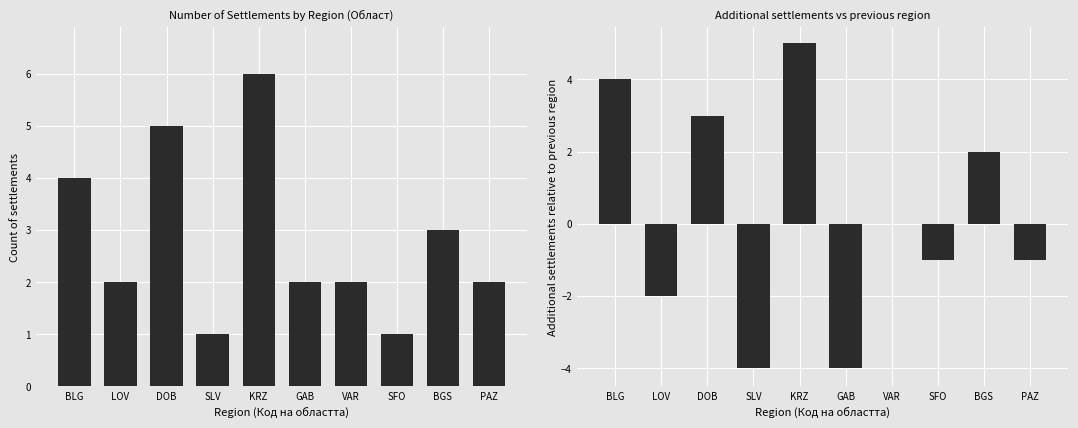

How many series are shown in this chart?

2